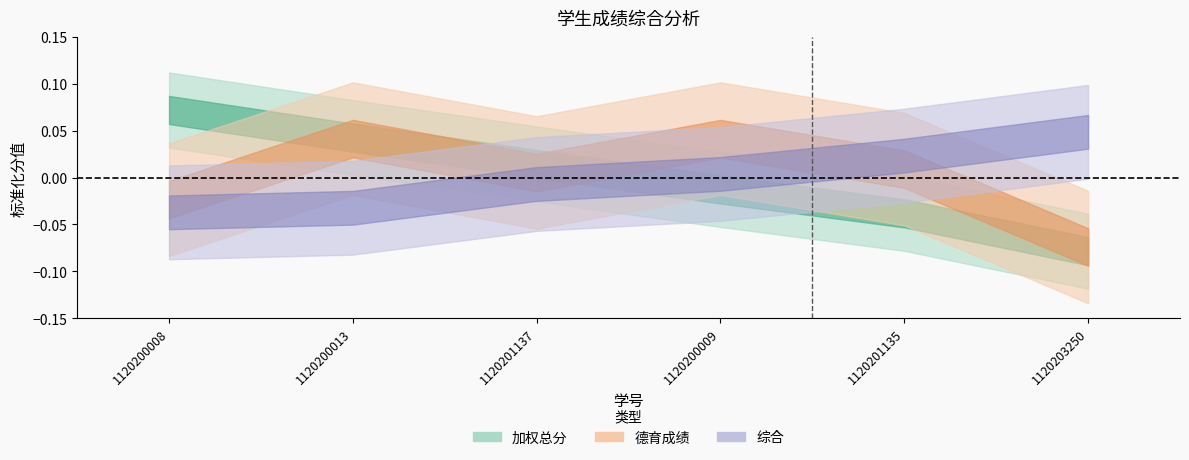

At which category is the sum across all series the highest?

1120200013